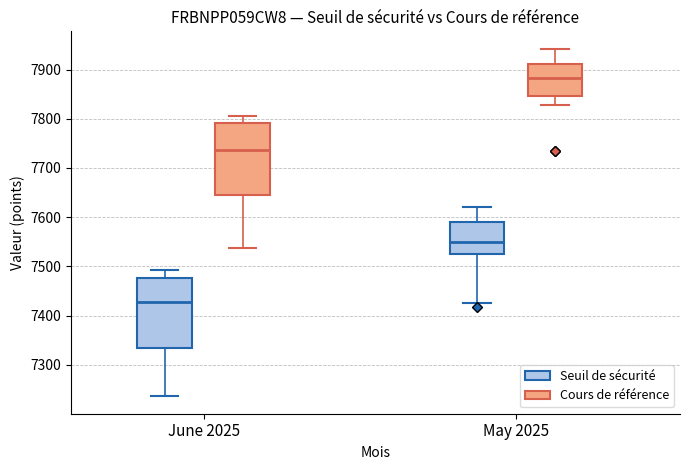

Where is the lower edge of the box for May 2025 (Seuil de sécurité) on the y-axis? The values are not printed on the chart, so give them approximately, as read against the axis.

7520